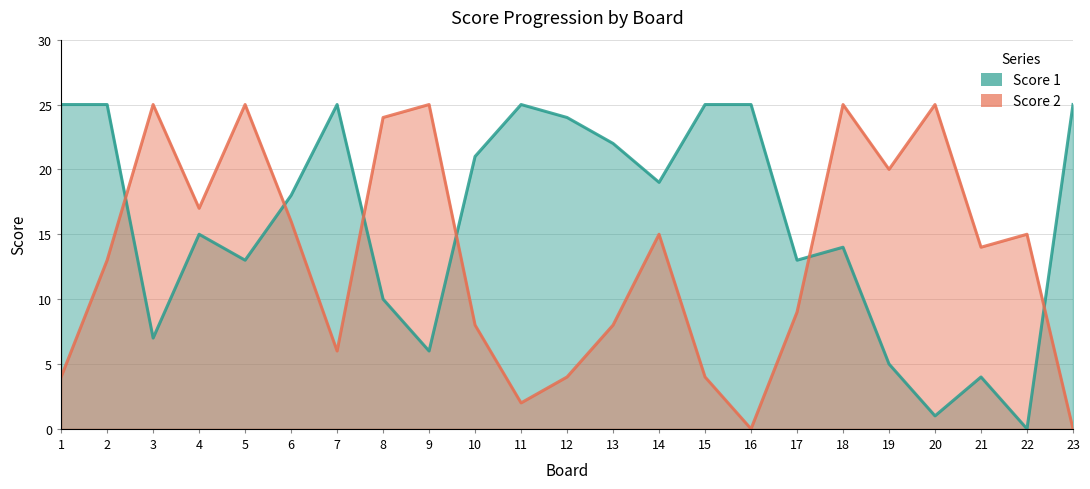

What is the total value across all series at 15?

29